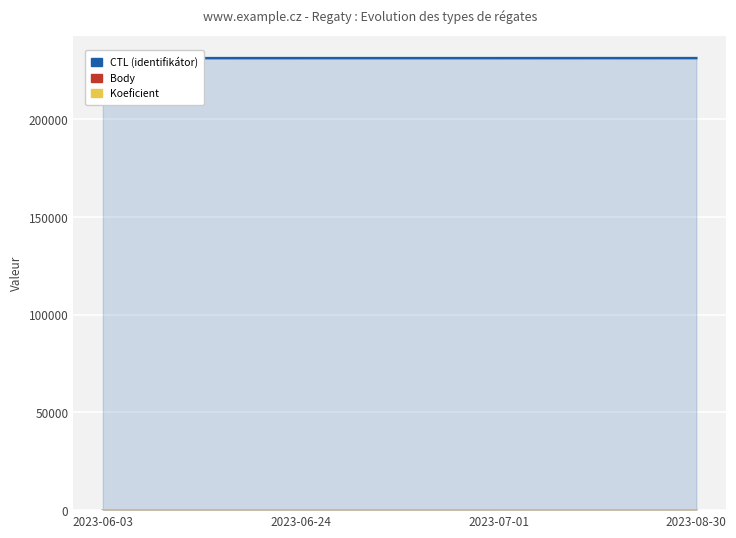

How many series are shown in this chart?

3